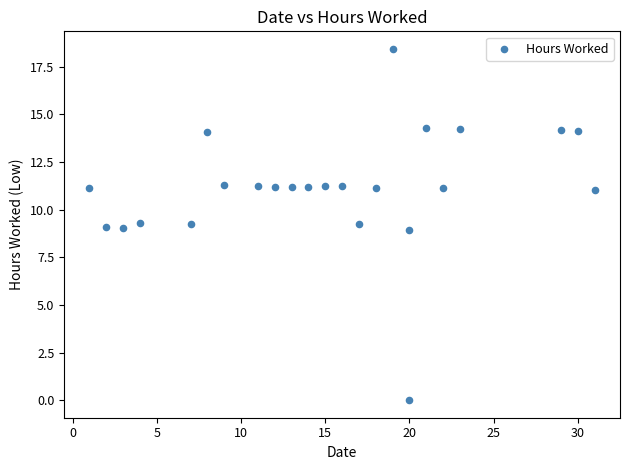

What is the range of Y values (max minus min)?

18.4